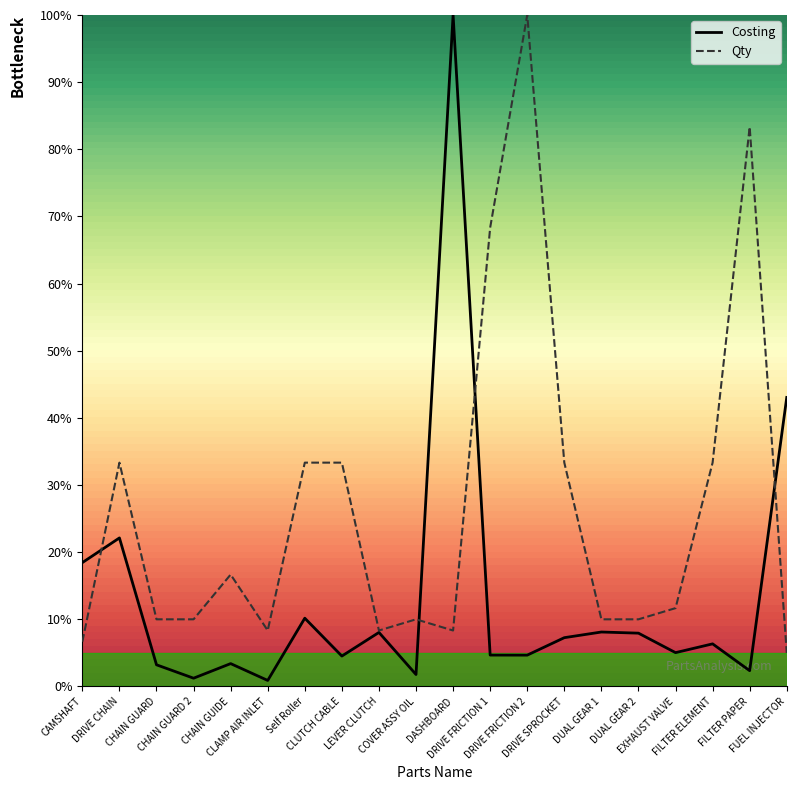

Is it true that Qty equals 8.3 at LEVER CLUTCH?

True